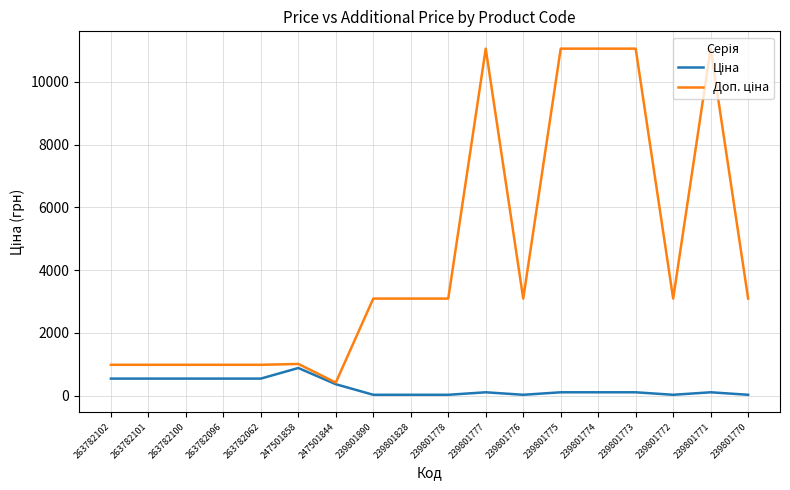

What is the maximum value shown in the chart?

11055.0